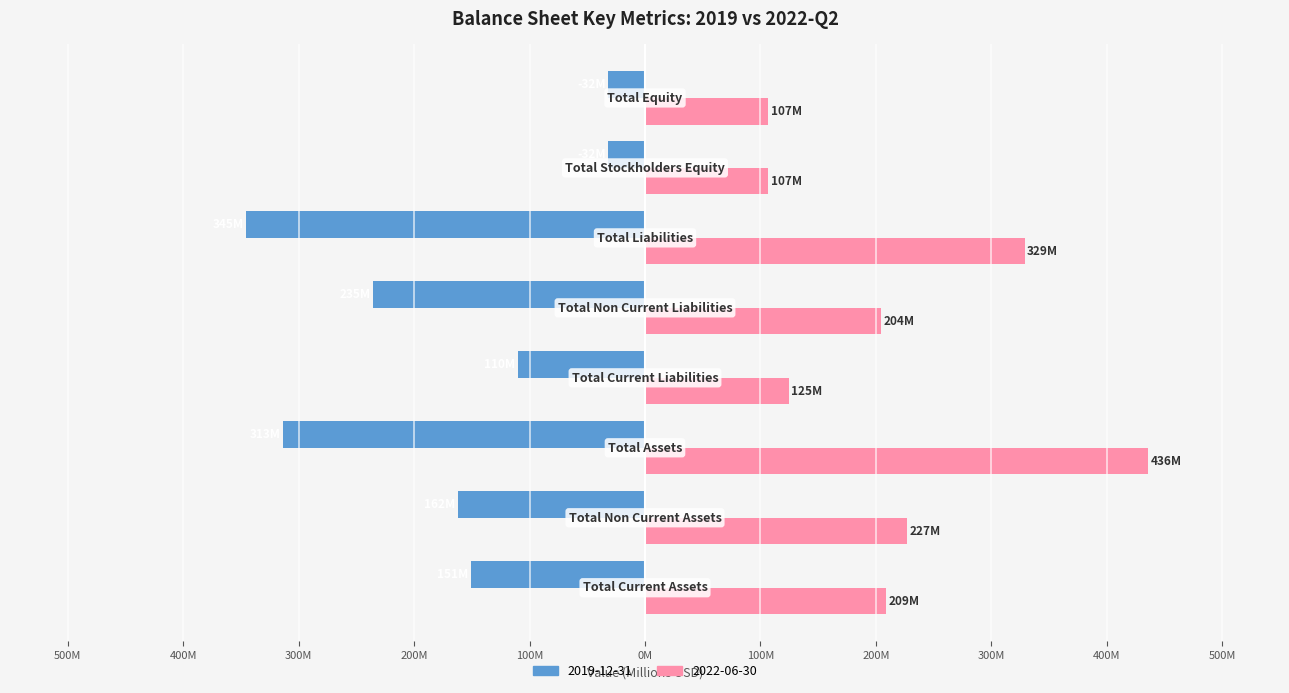

Which category has the lowest value in the 2019-12-31 series?

Total Liabilities